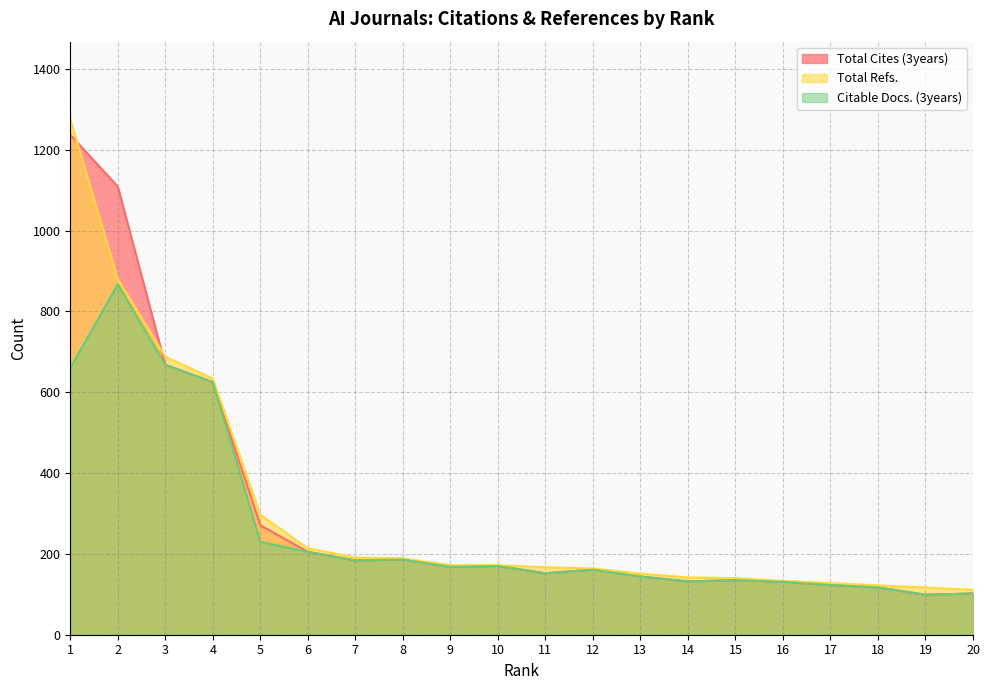

How many lines are shown in the chart?

3